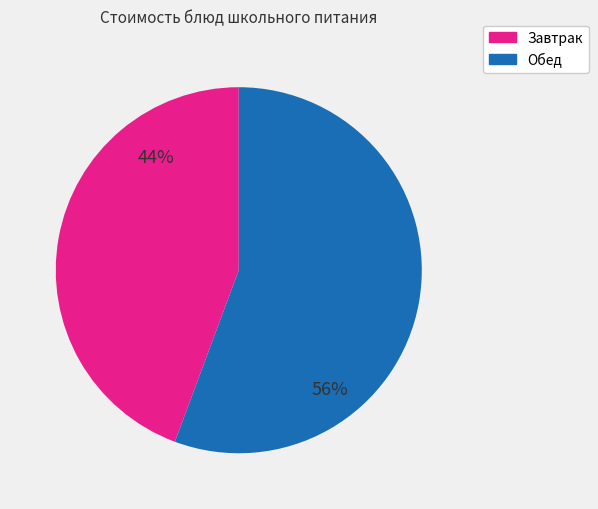

Is there a majority slice in this chart?

Yes